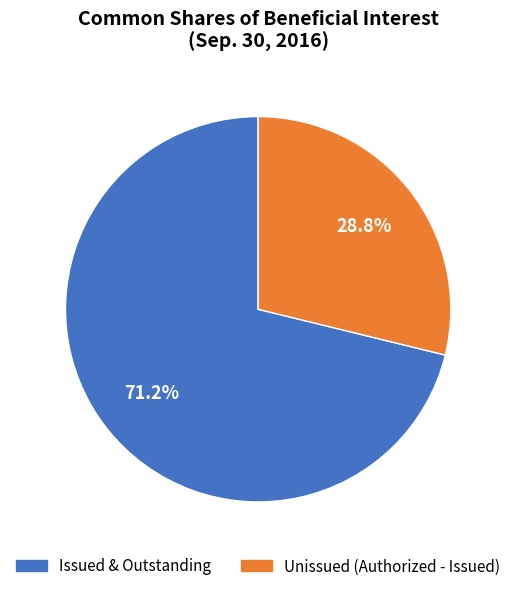

Is there any slice that represents more than half of the pie?

Yes